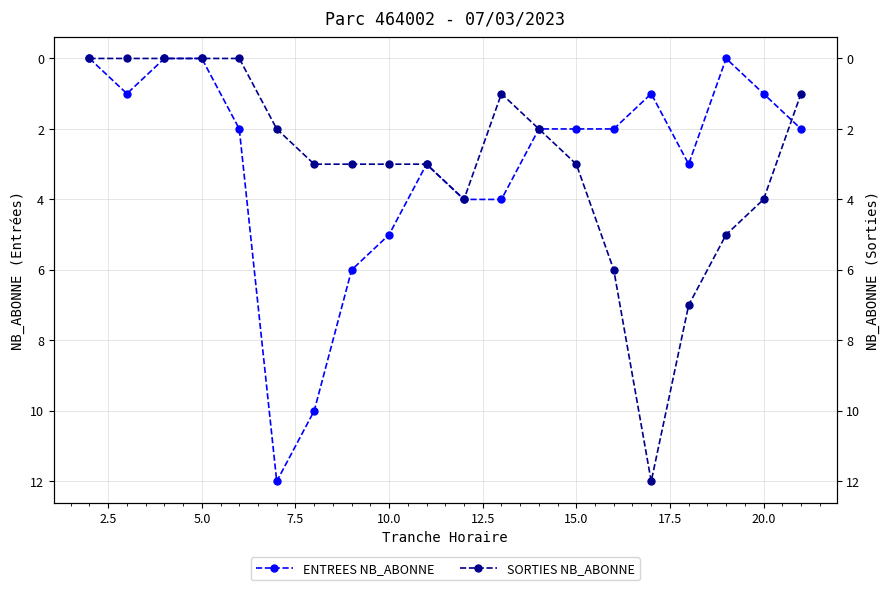

After their last crossing, which series has the higher values: SORTIES NB_ABONNE or ENTREES NB_ABONNE?

ENTREES NB_ABONNE